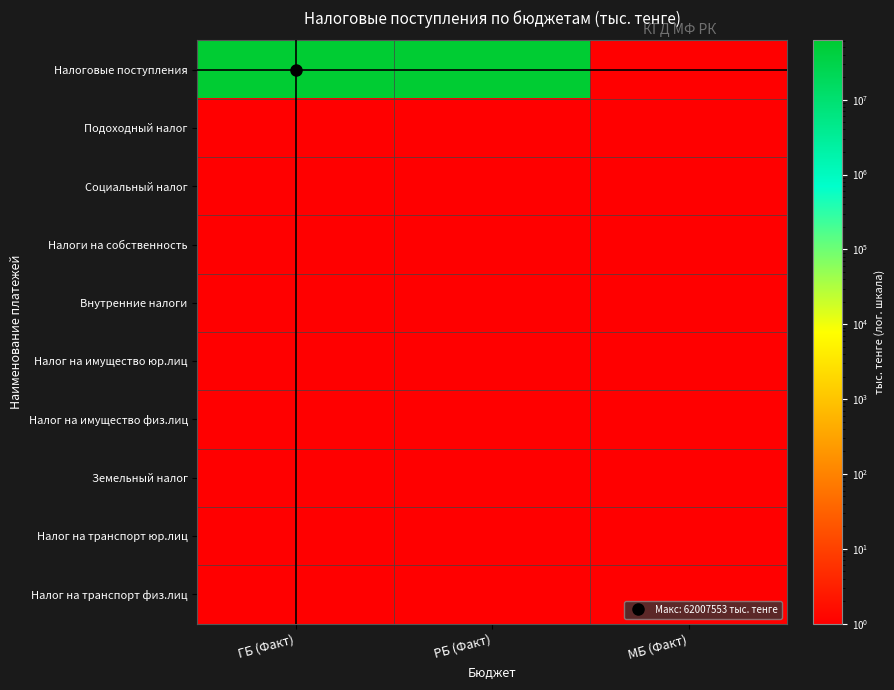

At which category does the chart reach its minimum across all series?

МБ (Факт)